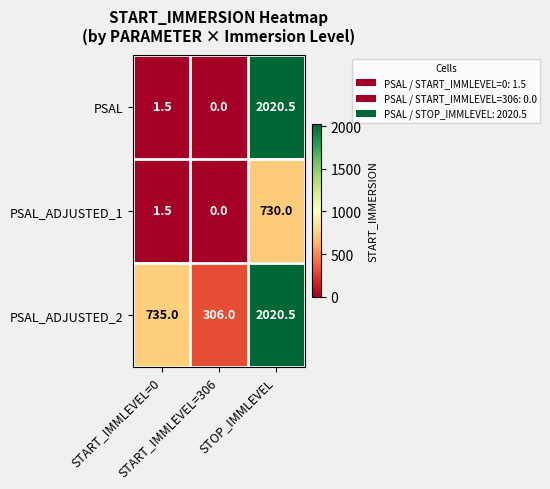

What is the difference between the maximum and minimum values in the PSAL series?

2020.5